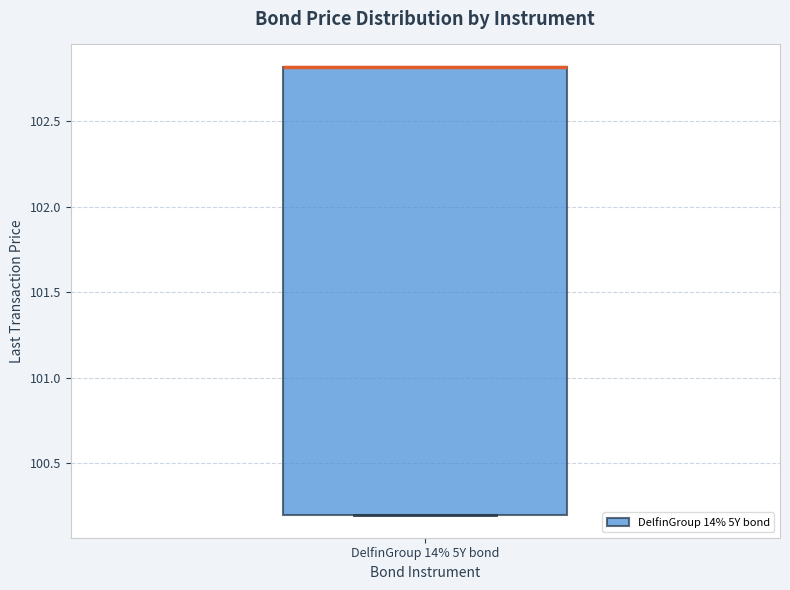

Transcribe this box plot: give where the median line is, the range the box spans, and where the two whiskers end, as read against the y-axis. The values are not printed on the chart, so give them approximately, as read against the axis.

median 102.8 (drawn on the box's upper edge), box 100.2 to 102.8, whiskers 100.2 to 102.8